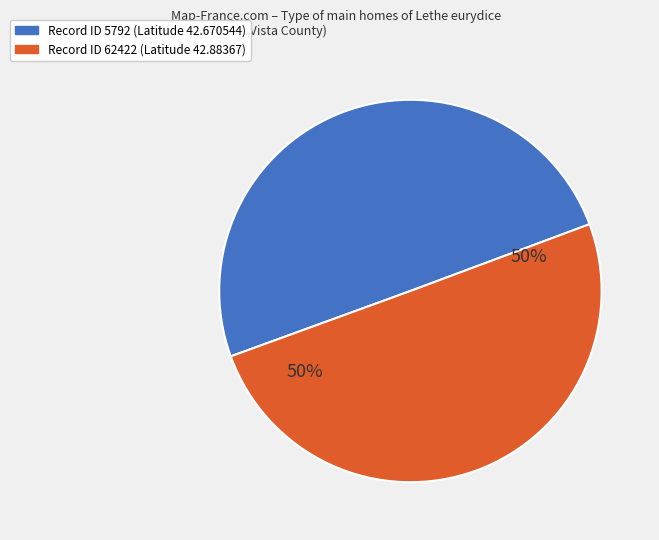

To the nearest percent, what is the average slice percentage?

50%